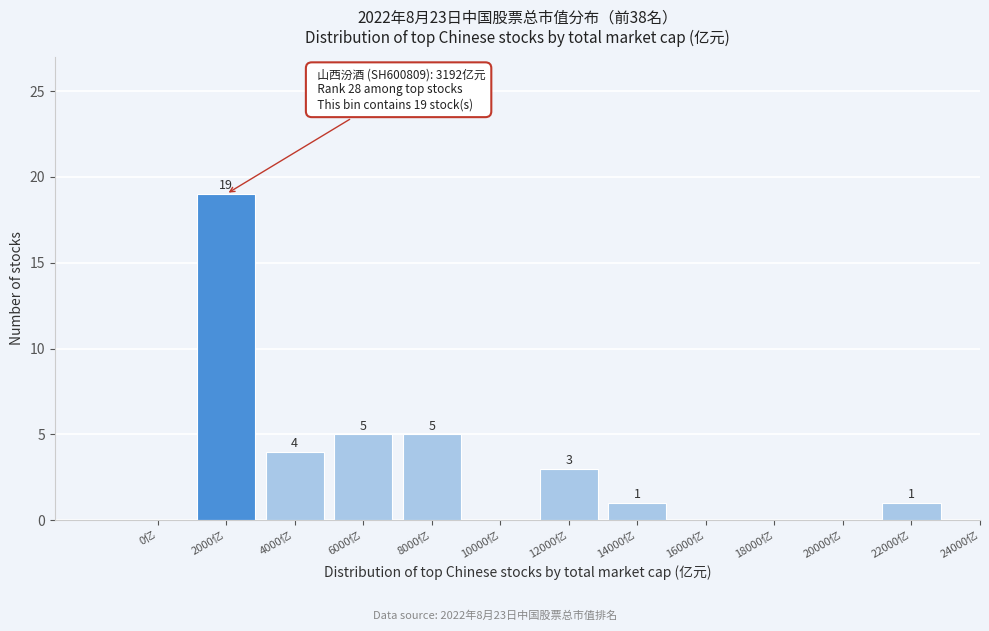

Reading left to right, extract all data points from this chart.

0亿=0	2000亿=19	4000亿=4	6000亿=5	8000亿=5	10000亿=0	12000亿=3	14000亿=1	16000亿=0	18000亿=0	20000亿=0	22000亿=1	24000亿=0